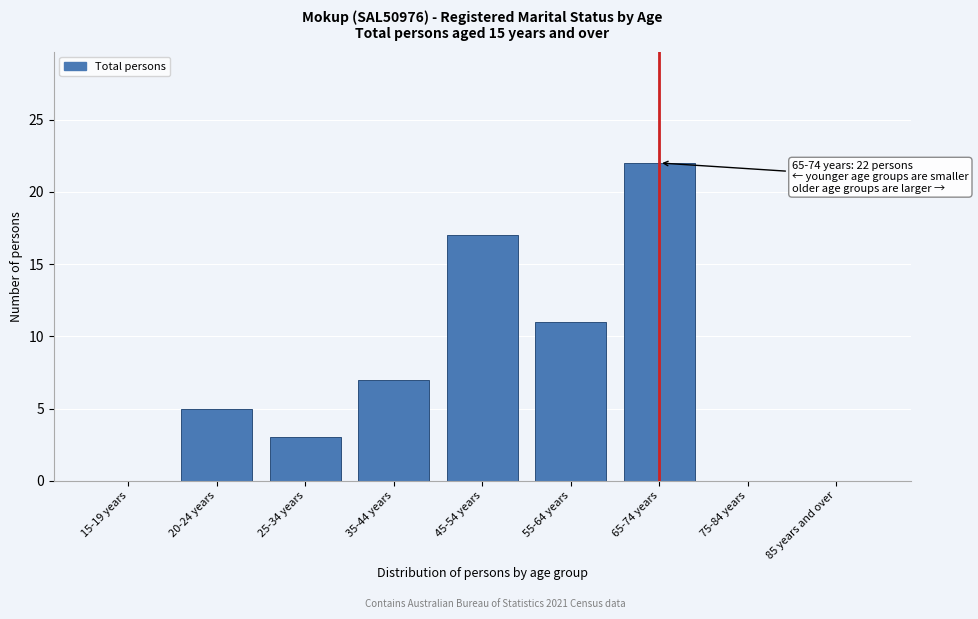

Reading left to right, extract all data points from this chart.

15-19 years=0	20-24 years=5	25-34 years=3	35-44 years=7	45-54 years=17	55-64 years=11	65-74 years=22	75-84 years=0	85 years and over=0